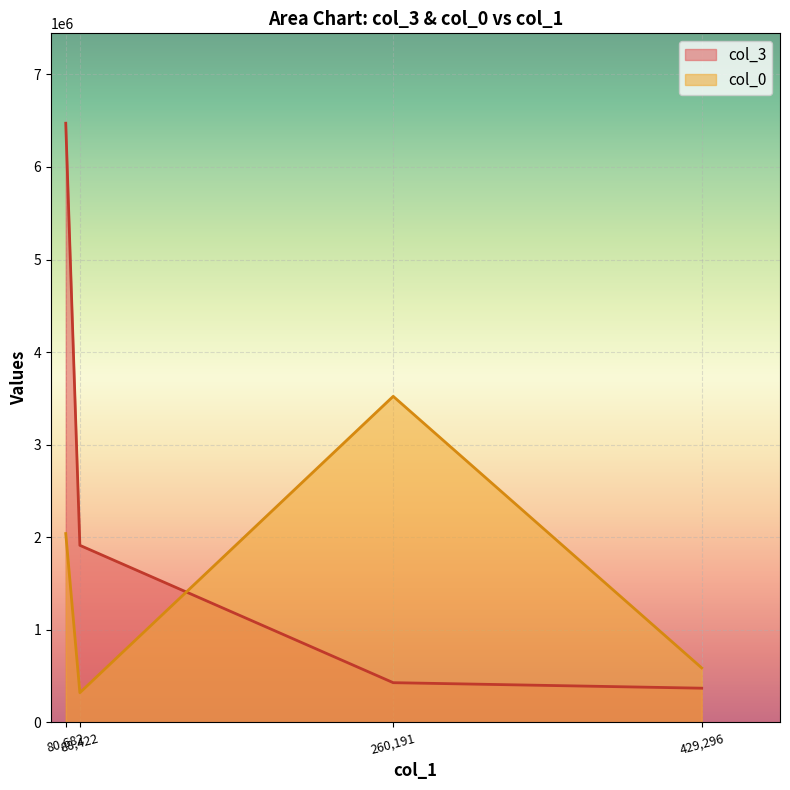

The value of col_0 at 80682.25 is 2040164.4. True or false?

True